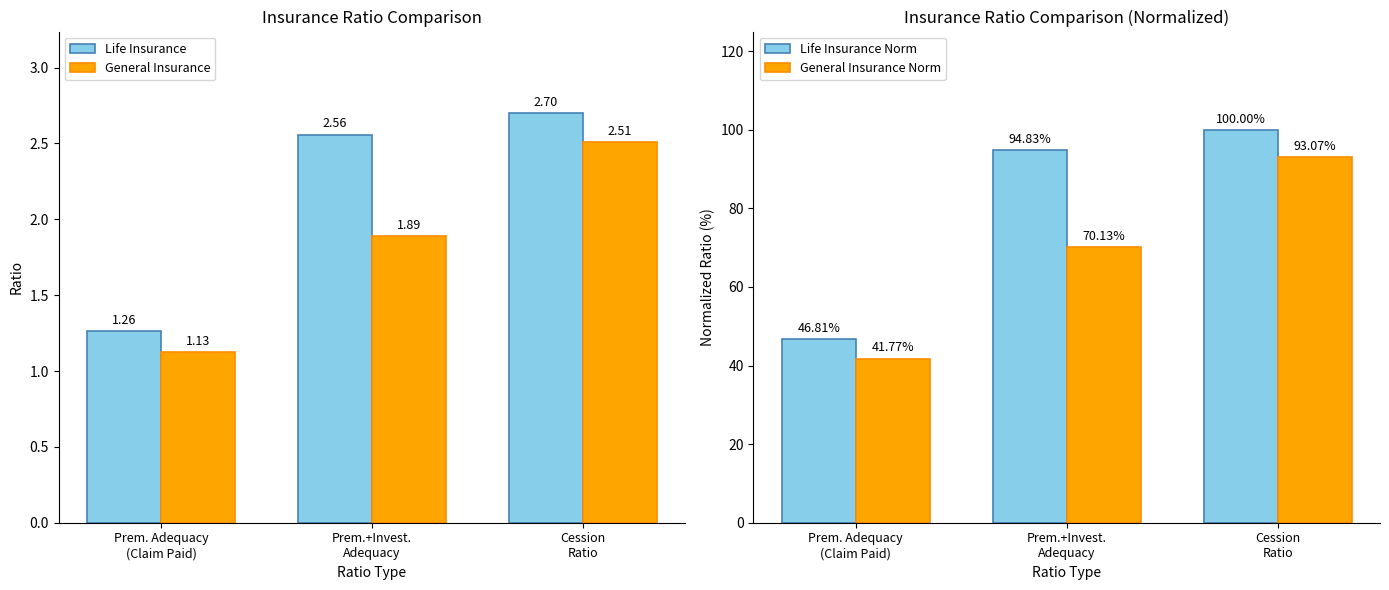

Count the number of data series in this chart.

4